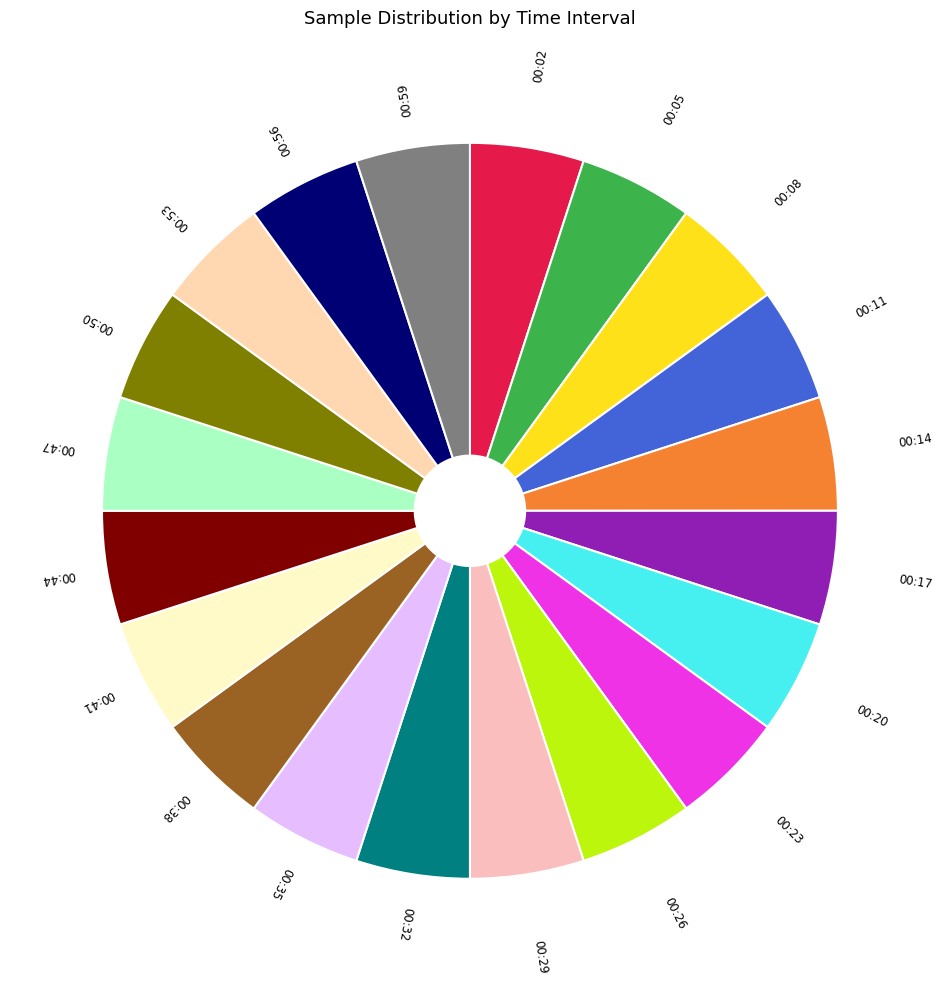

Approximately how many times larger is the value at 00:35 compared to 00:38?

1.0